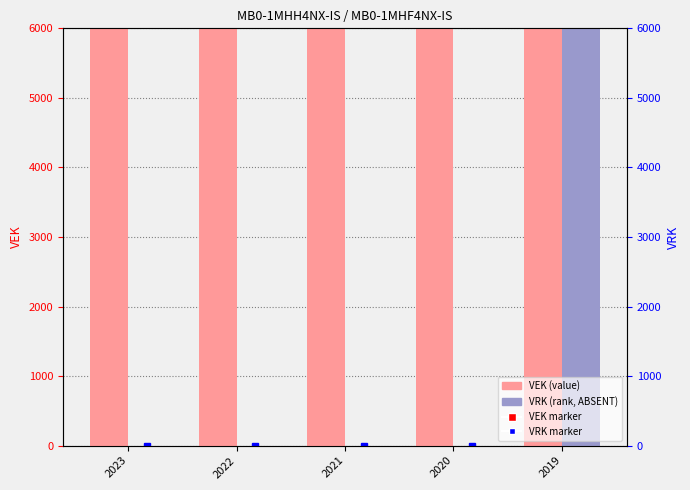

How many data points in VRK are above 0?

1